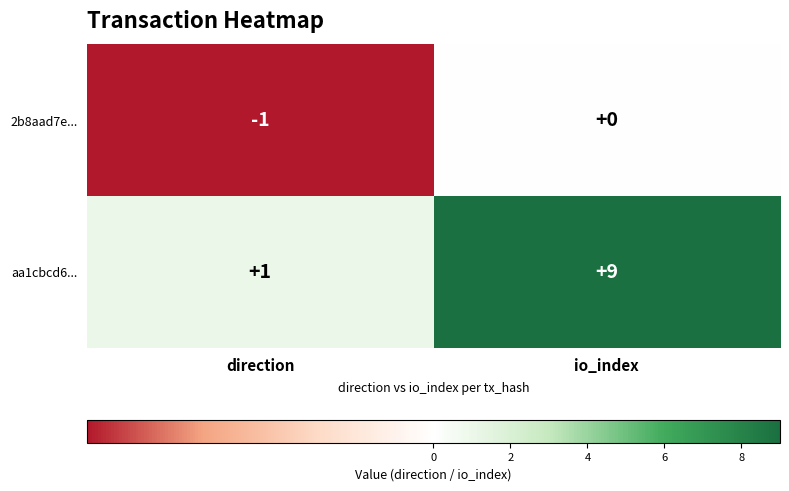

What is the minimum value shown in the chart?

-1